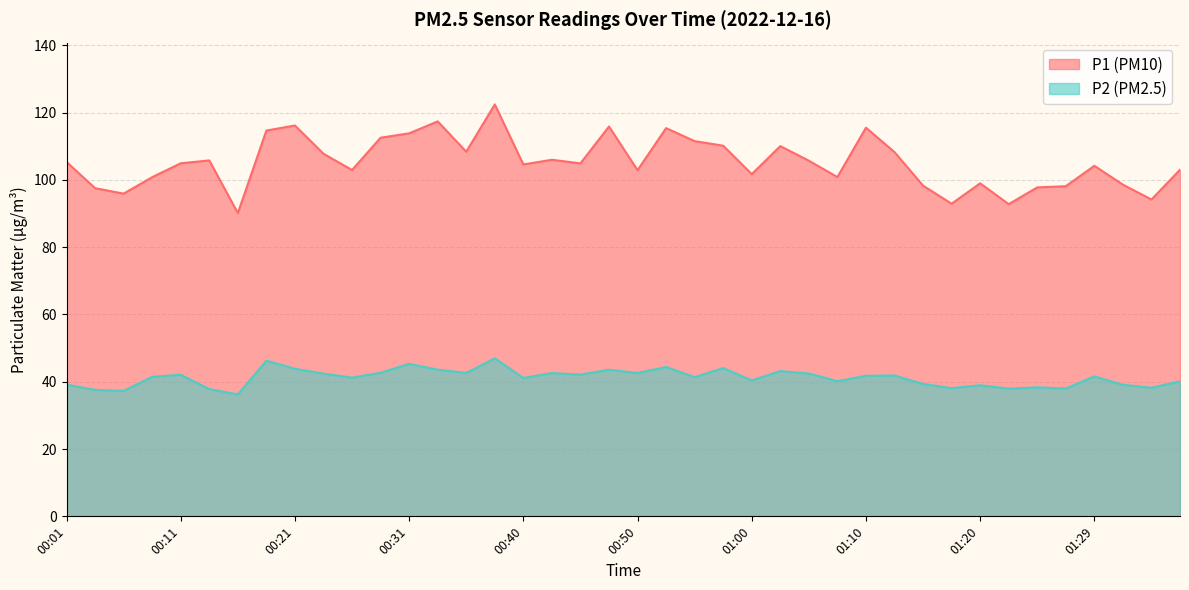

What is the difference between the P1 values at 00:28 and 01:22?

19.8